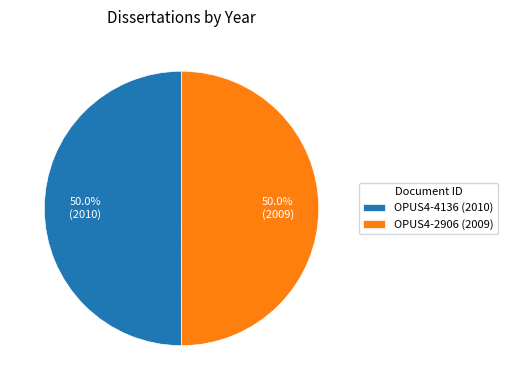

Combined, what portion of the pie is OPUS4-4136 (2010) and OPUS4-2906 (2009)?

100.0%